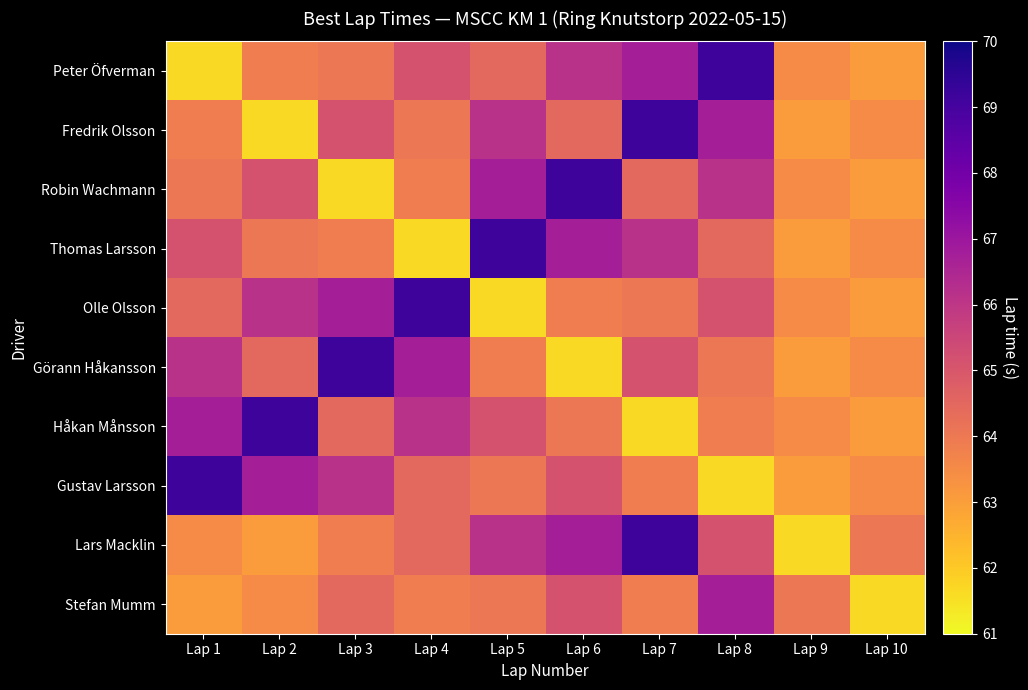

Reading left to right, what are all the values shown in this chart?

Peter Öfverman: Lap 1=61.7	Lap 2=63.9	Lap 3=64.0	Lap 4=65.1	Lap 5=64.5	Lap 6=66.2	Lap 7=66.8	Lap 8=69.2	Lap 9=63.5	Lap 10=63.1
Fredrik Olsson: Lap 1=63.9	Lap 2=61.7	Lap 3=65.1	Lap 4=64.0	Lap 5=66.2	Lap 6=64.5	Lap 7=69.2	Lap 8=66.8	Lap 9=63.1	Lap 10=63.5
Robin Wachmann: Lap 1=64.0	Lap 2=65.1	Lap 3=61.7	Lap 4=63.9	Lap 5=66.8	Lap 6=69.2	Lap 7=64.5	Lap 8=66.2	Lap 9=63.5	Lap 10=63.1
Thomas Larsson: Lap 1=65.1	Lap 2=64.0	Lap 3=63.9	Lap 4=61.7	Lap 5=69.2	Lap 6=66.8	Lap 7=66.2	Lap 8=64.5	Lap 9=63.1	Lap 10=63.5
Olle Olsson: Lap 1=64.5	Lap 2=66.2	Lap 3=66.8	Lap 4=69.2	Lap 5=61.7	Lap 6=63.9	Lap 7=64.0	Lap 8=65.1	Lap 9=63.5	Lap 10=63.1
Görann Håkansson: Lap 1=66.2	Lap 2=64.5	Lap 3=69.2	Lap 4=66.8	Lap 5=63.9	Lap 6=61.7	Lap 7=65.1	Lap 8=64.0	Lap 9=63.1	Lap 10=63.5
Håkan Månsson: Lap 1=66.8	Lap 2=69.2	Lap 3=64.5	Lap 4=66.2	Lap 5=65.1	Lap 6=64.0	Lap 7=61.7	Lap 8=63.9	Lap 9=63.5	Lap 10=63.1
Gustav Larsson: Lap 1=69.2	Lap 2=66.8	Lap 3=66.2	Lap 4=64.5	Lap 5=64.0	Lap 6=65.1	Lap 7=63.9	Lap 8=61.7	Lap 9=63.1	Lap 10=63.5
Lars Macklin: Lap 1=63.5	Lap 2=63.1	Lap 3=63.9	Lap 4=64.5	Lap 5=66.2	Lap 6=66.8	Lap 7=69.2	Lap 8=65.1	Lap 9=61.7	Lap 10=64.0
Stefan Mumm: Lap 1=63.1	Lap 2=63.5	Lap 3=64.5	Lap 4=63.9	Lap 5=64.0	Lap 6=65.1	Lap 7=63.9	Lap 8=66.8	Lap 9=64.0	Lap 10=61.7